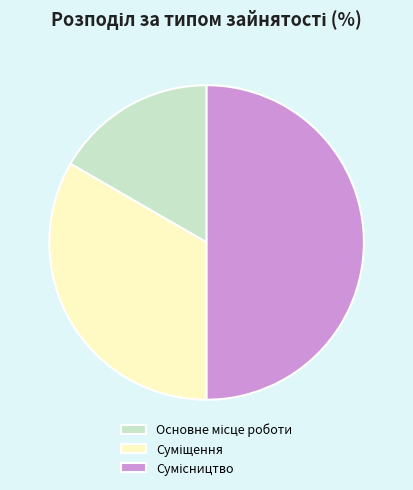

How many segments does this pie chart have?

3